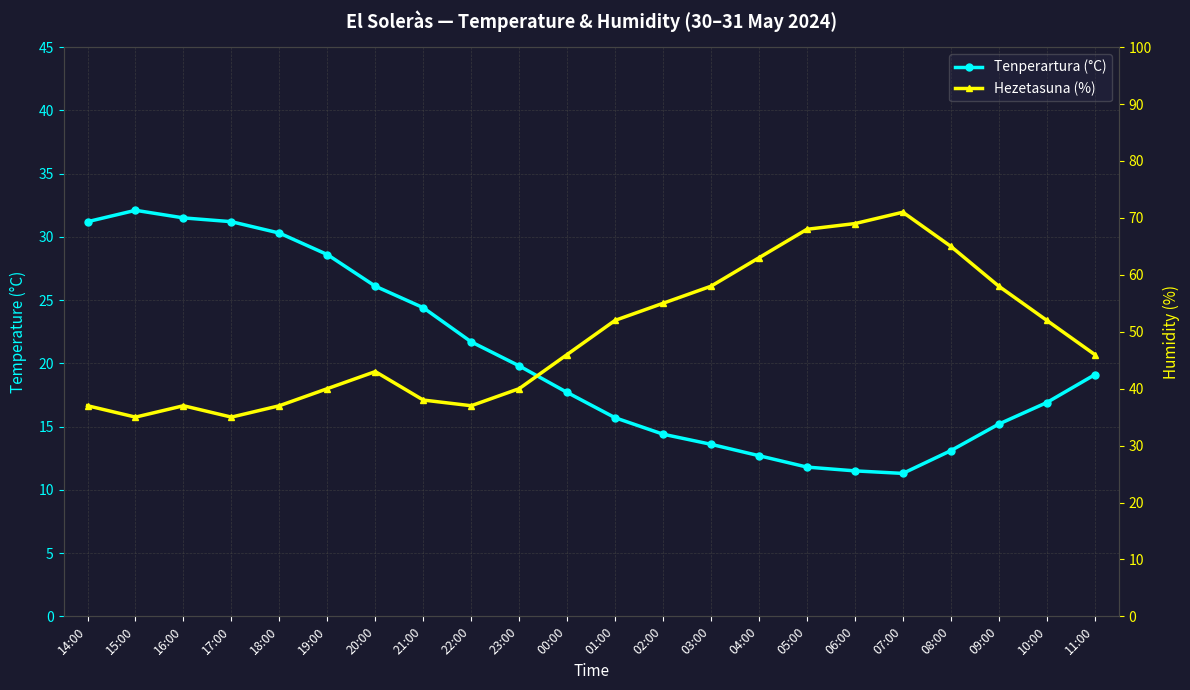

How many lines are shown in the chart?

2